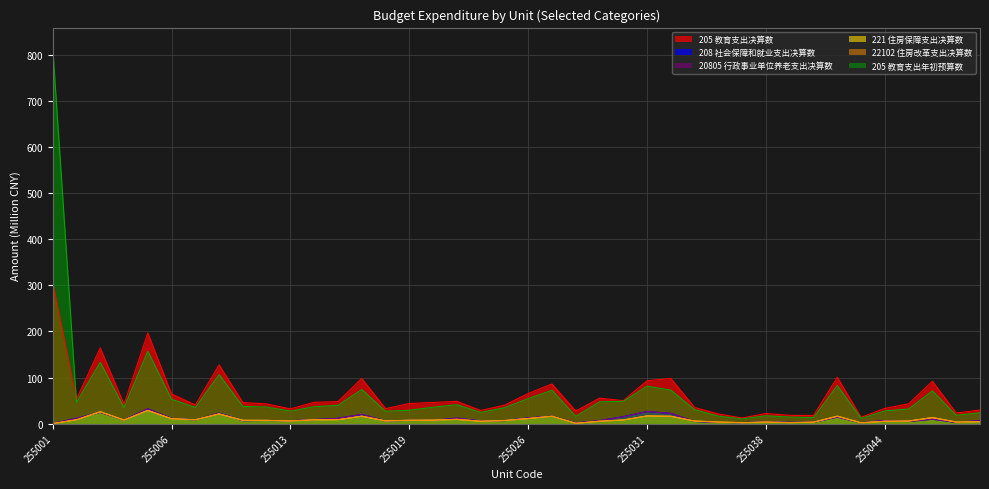

What is the average value of the 22102 住房改革支出决算数 series?

8.6